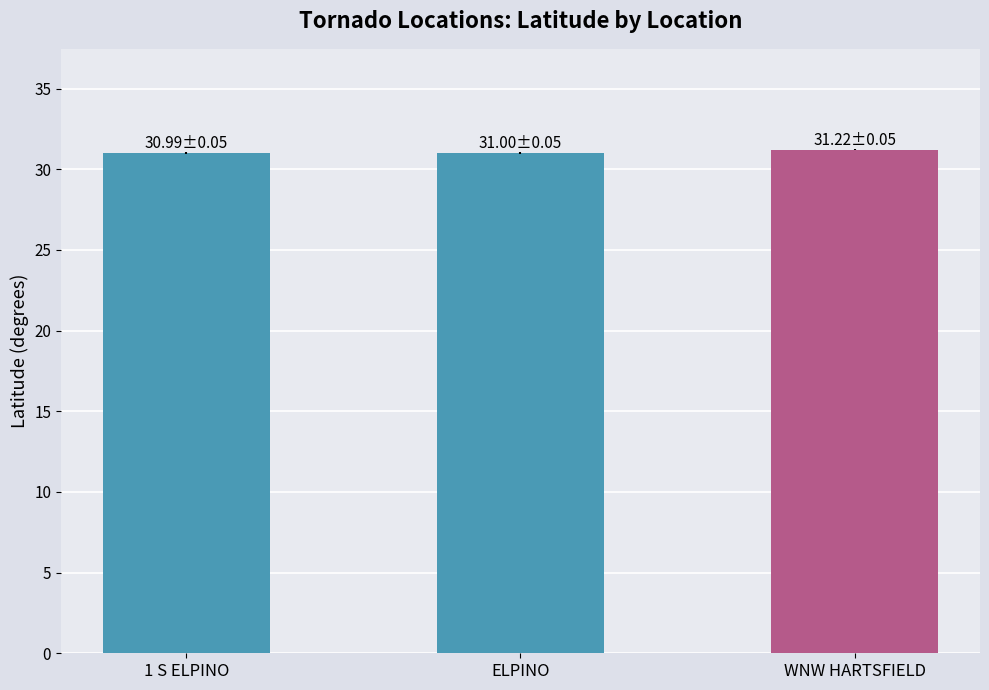

Approximately how many times larger is the value at WNW HARTSFIELD compared to 1 S ELPINO?

1.0